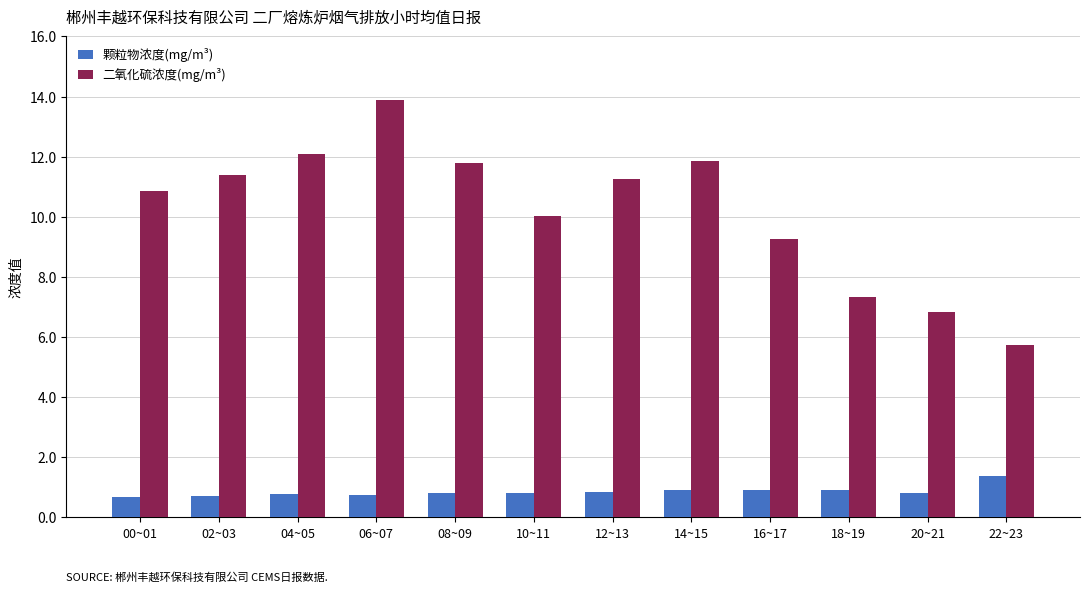

Rank the series by their maximum value, from highest to lowest.

二氧化硫浓度(mg/m³), 颗粒物浓度(mg/m³)